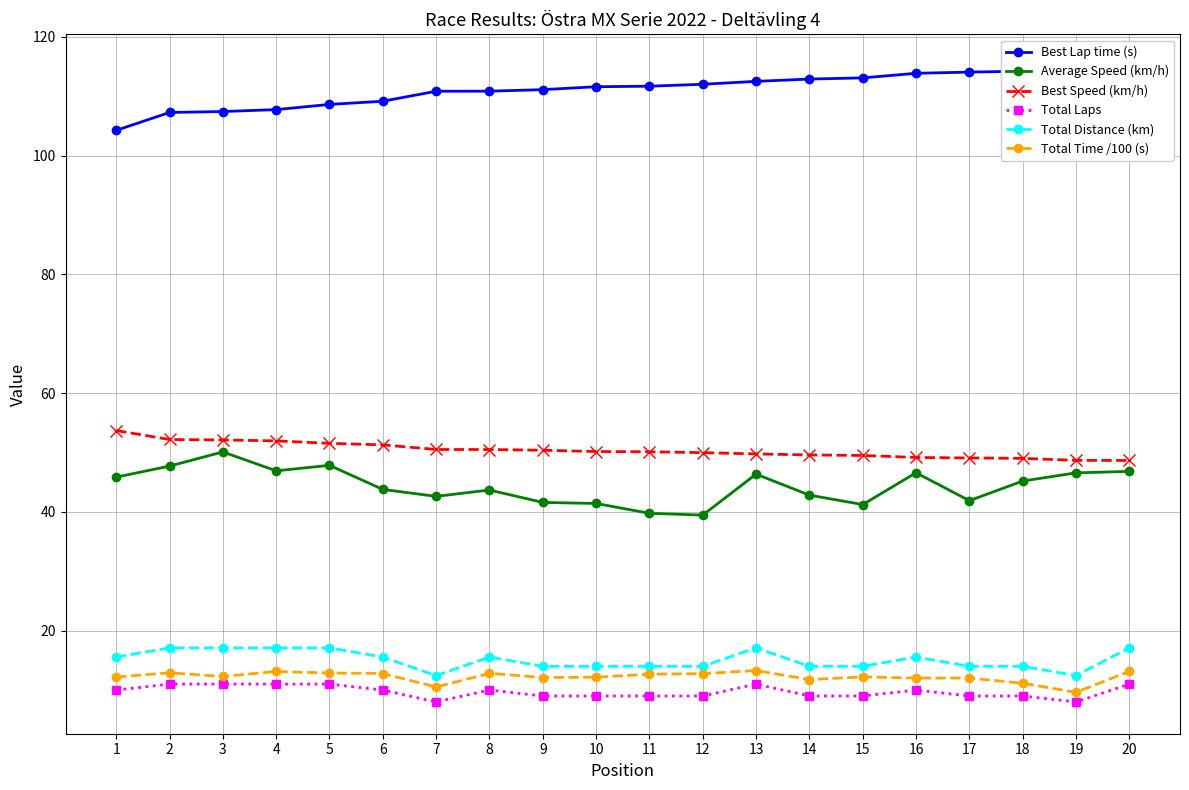

True or false: Total Time /100 (s) and Best Speed (km/h) cross at least once.

False